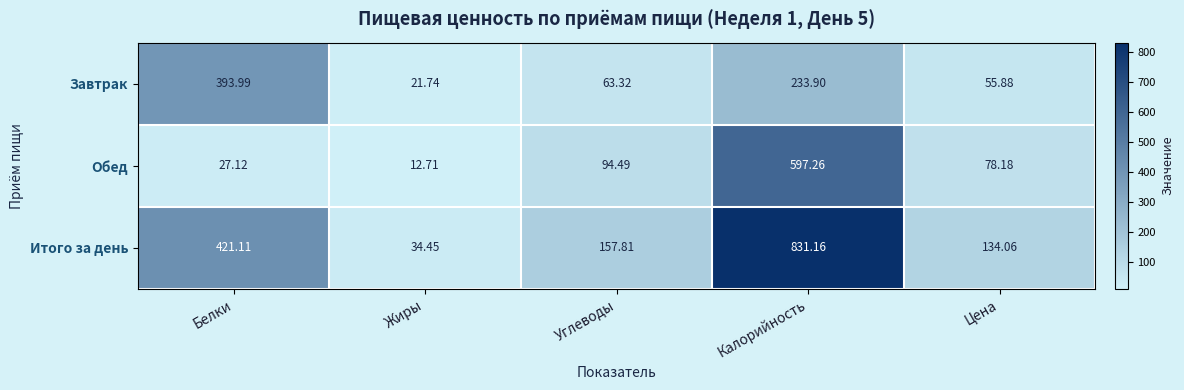

At which label is Завтрак closest to 207?

Калорийность